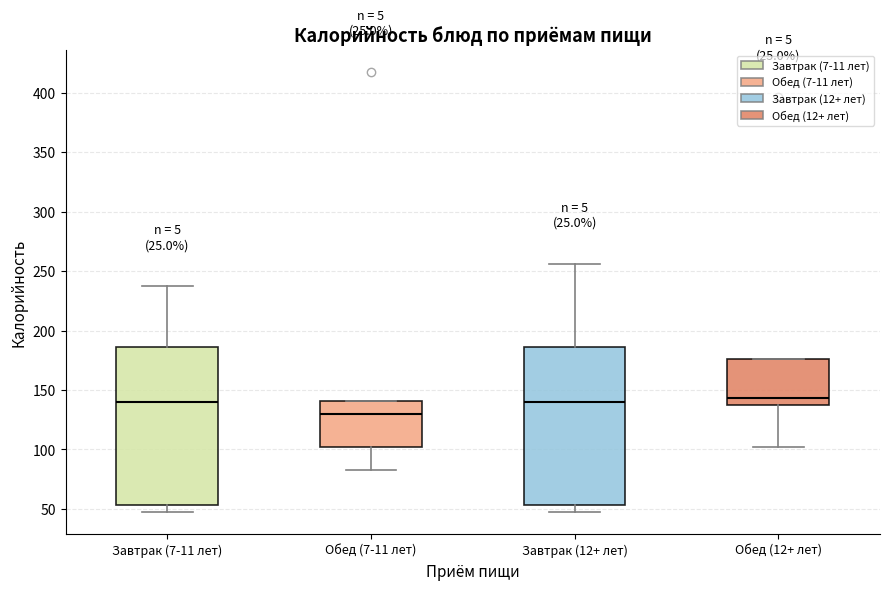

Reading left to right, transcribe this box plot: for each box, give where its median line is, the range the box spans, and where its two whiskers end, as read against the y-axis. The values are not printed on the chart, so give them approximately, as read against the axis.

Завтрак (7-11 лет): median 140, box 55 to 185, whiskers 45 to 235
Обед (7-11 лет): median 130, box 100 to 140, whiskers 80 to 140
Завтрак (12+ лет): median 140, box 55 to 185, whiskers 45 to 255
Обед (12+ лет): median 145, box 135 to 175, whiskers 100 to 175